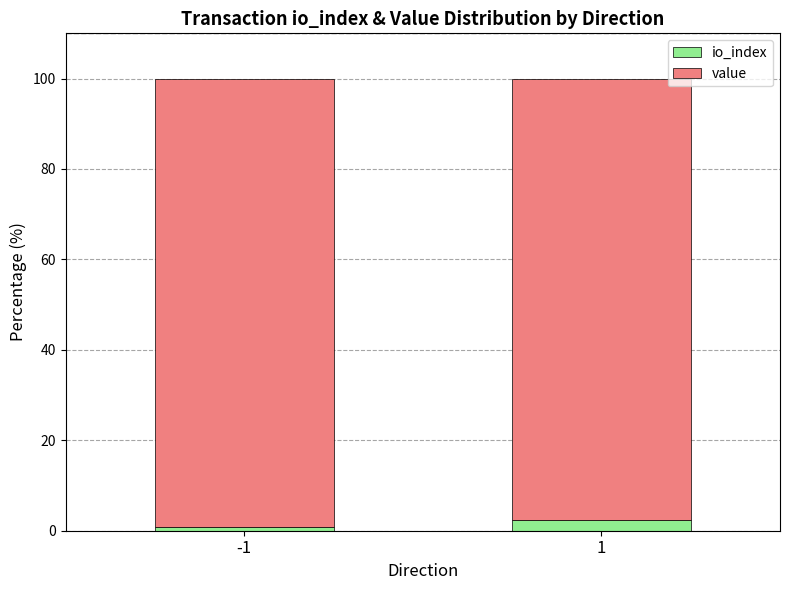

Are the bars grouped side by side (vs. stacked)?

No